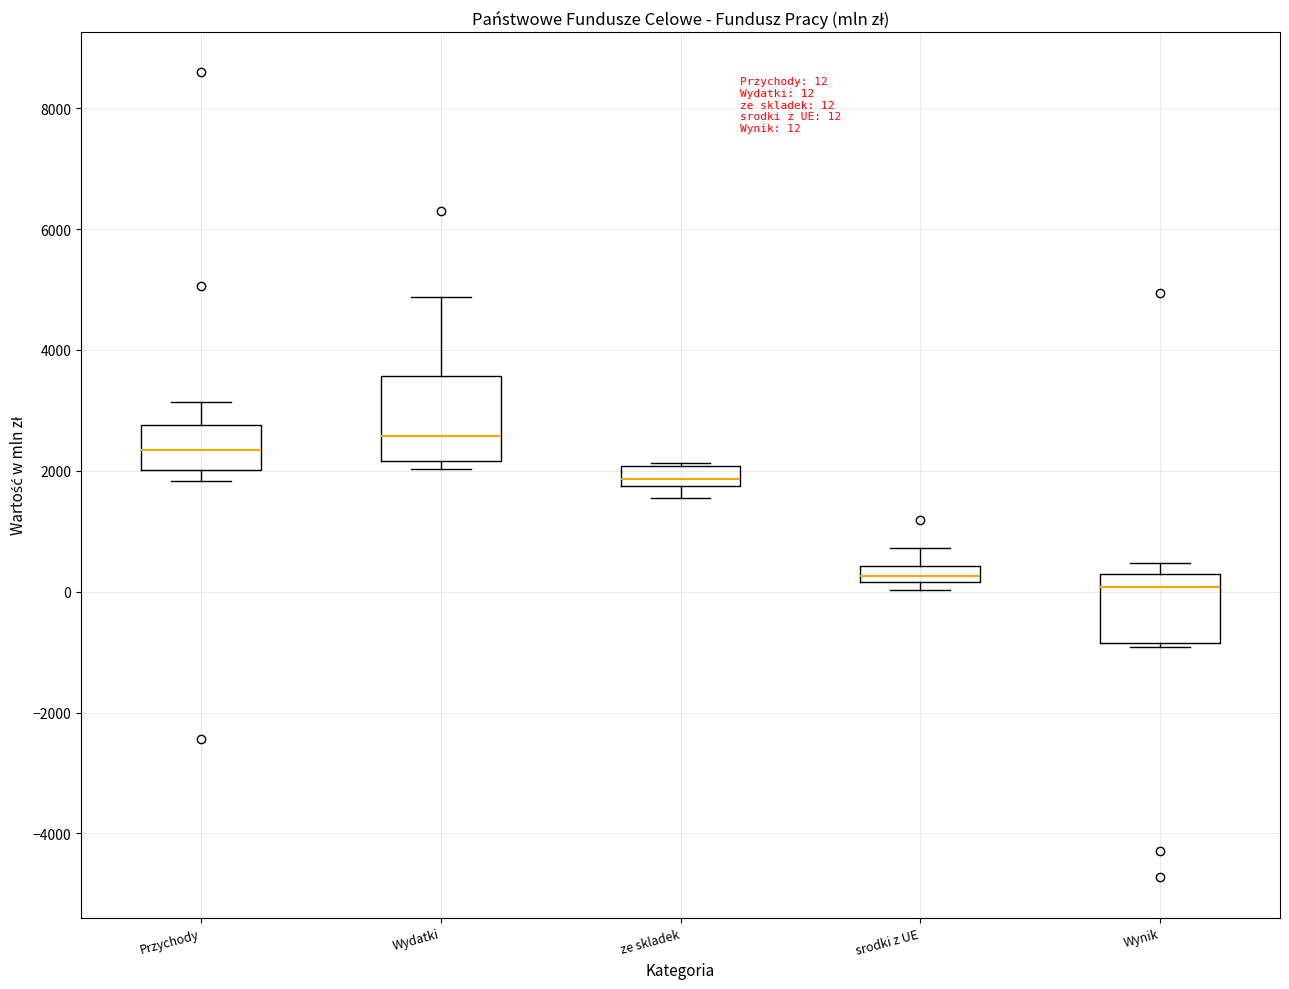

Comparing the boxes themselves (not the whiskers), which one is the tallest?

Wydatki